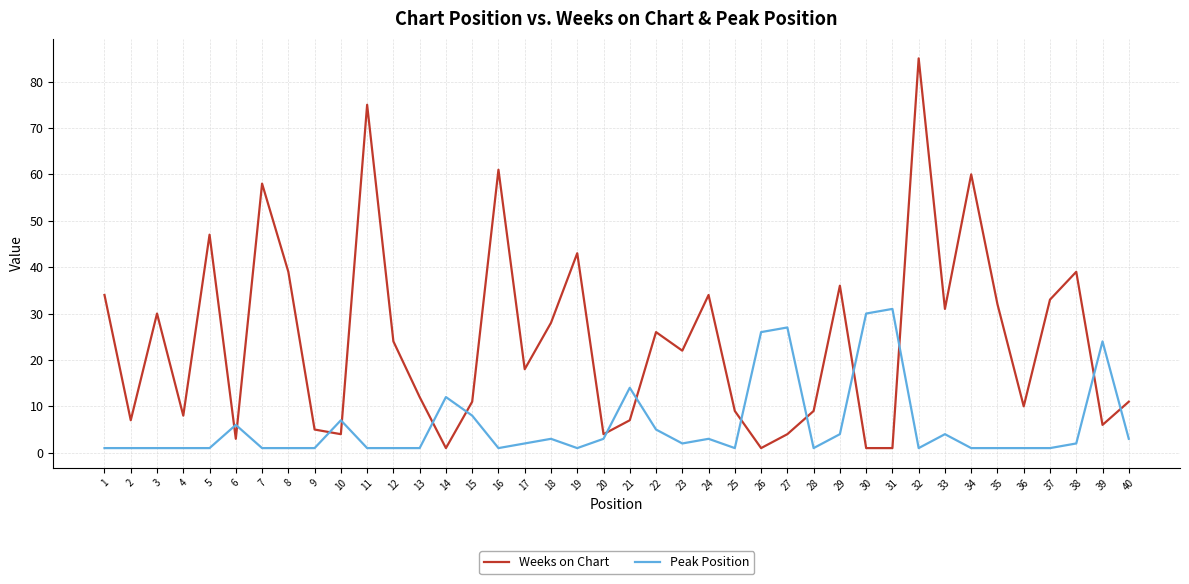

Which series changed the most between 16 and 28?

Weeks on Chart